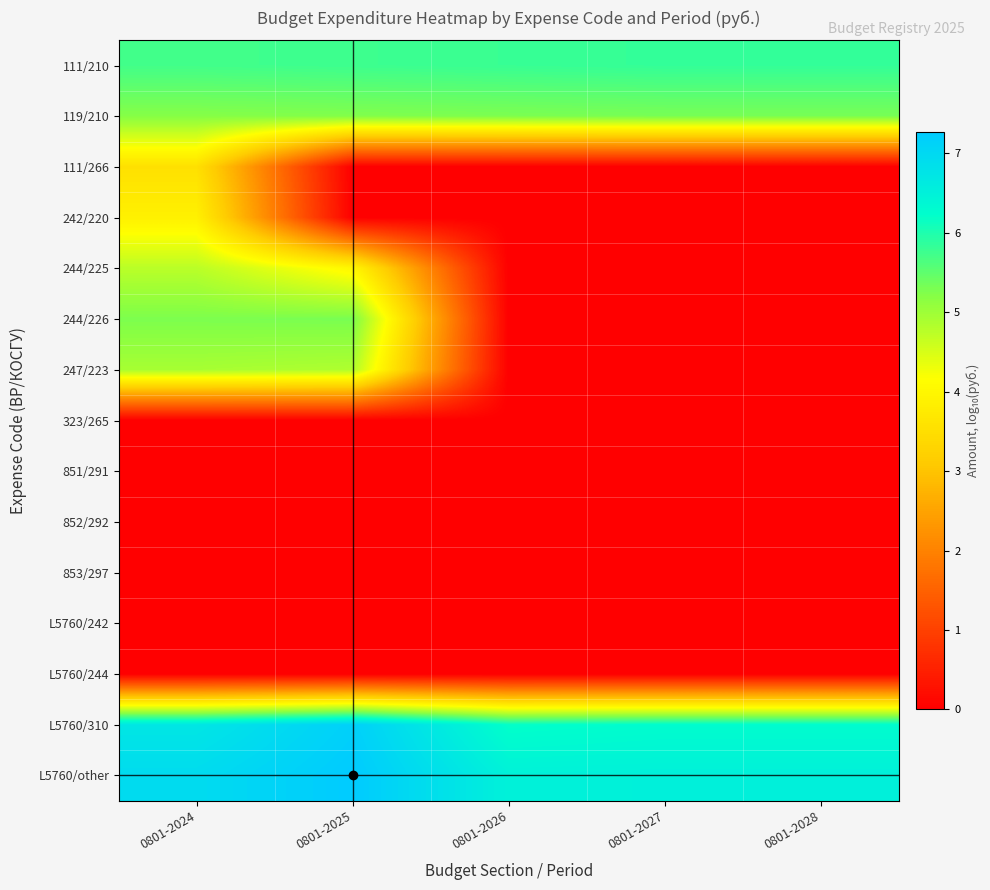

Reading left to right, extract all data points from this chart.

111/210: 0801-2024=5.7	0801-2025=5.8	0801-2026=5.8	0801-2027=5.8	0801-2028=5.8
119/210: 0801-2024=5.2	0801-2025=5.2	0801-2026=5.3	0801-2027=5.3	0801-2028=5.3
111/266: 0801-2024=3.5	0801-2025=0.0	0801-2026=0.0	0801-2027=0.0	0801-2028=0.0
242/220: 0801-2024=3.9	0801-2025=0.0	0801-2026=0.0	0801-2027=0.0	0801-2028=0.0
244/225: 0801-2024=4.8	0801-2025=4.0	0801-2026=0.0	0801-2027=0.0	0801-2028=0.0
244/226: 0801-2024=5.3	0801-2025=5.3	0801-2026=0.0	0801-2027=0.0	0801-2028=0.0
247/223: 0801-2024=4.9	0801-2025=4.8	0801-2026=0.0	0801-2027=0.0	0801-2028=0.0
323/265: 0801-2024=0.0	0801-2025=0.0	0801-2026=0.0	0801-2027=0.0	0801-2028=0.0
851/291: 0801-2024=0.0	0801-2025=0.0	0801-2026=0.0	0801-2027=0.0	0801-2028=0.0
852/292: 0801-2024=0.0	0801-2025=0.0	0801-2026=0.0	0801-2027=0.0	0801-2028=0.0
853/297: 0801-2024=0.0	0801-2025=0.0	0801-2026=0.0	0801-2027=0.0	0801-2028=0.0
L5760/242: 0801-2024=0.0	0801-2025=0.0	0801-2026=0.0	0801-2027=0.0	0801-2028=0.0
L5760/244: 0801-2024=0.0	0801-2025=0.0	0801-2026=0.0	0801-2027=0.0	0801-2028=0.0
L5760/310: 0801-2024=6.7	0801-2025=7.2	0801-2026=6.2	0801-2027=6.3	0801-2028=6.3
L5760/other: 0801-2024=6.9	0801-2025=7.3	0801-2026=6.5	0801-2027=6.5	0801-2028=6.5